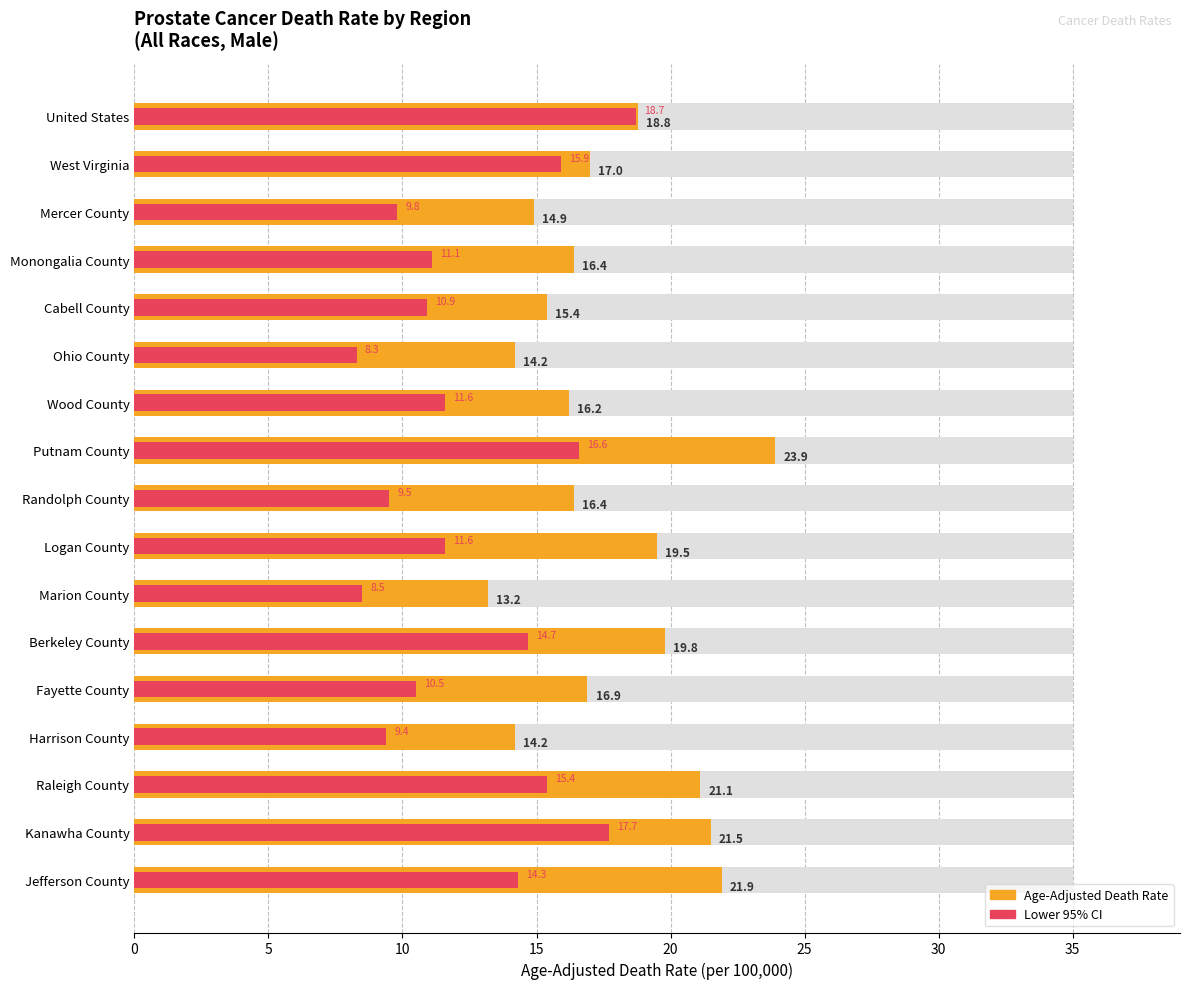

Reading left to right, what are all the values shown in this chart?

Age-Adjusted Death Rate: 18.8	17.0	14.9	16.4	15.4	14.2	16.2	23.9	16.4	19.5	13.2	19.8	16.9	14.2	21.1	21.5	21.9
Lower 95% CI: 18.7	15.9	9.8	11.1	10.9	8.3	11.6	16.6	9.5	11.6	8.5	14.7	10.5	9.4	15.4	17.7	14.3